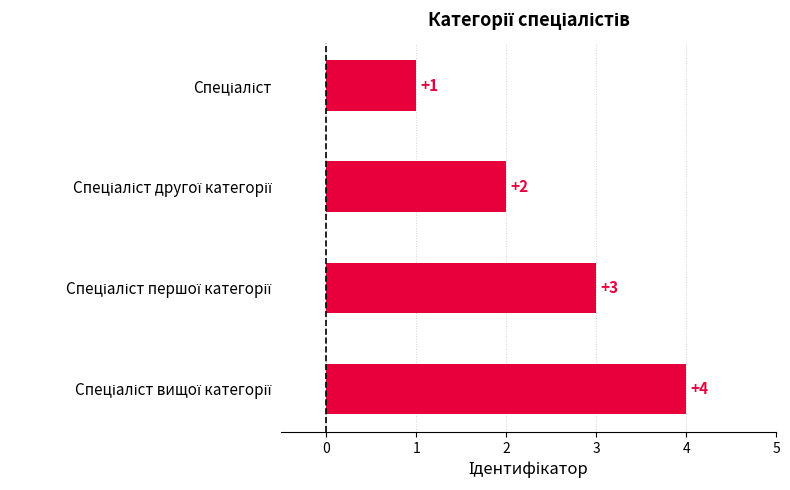

How many bars are there in total?

4